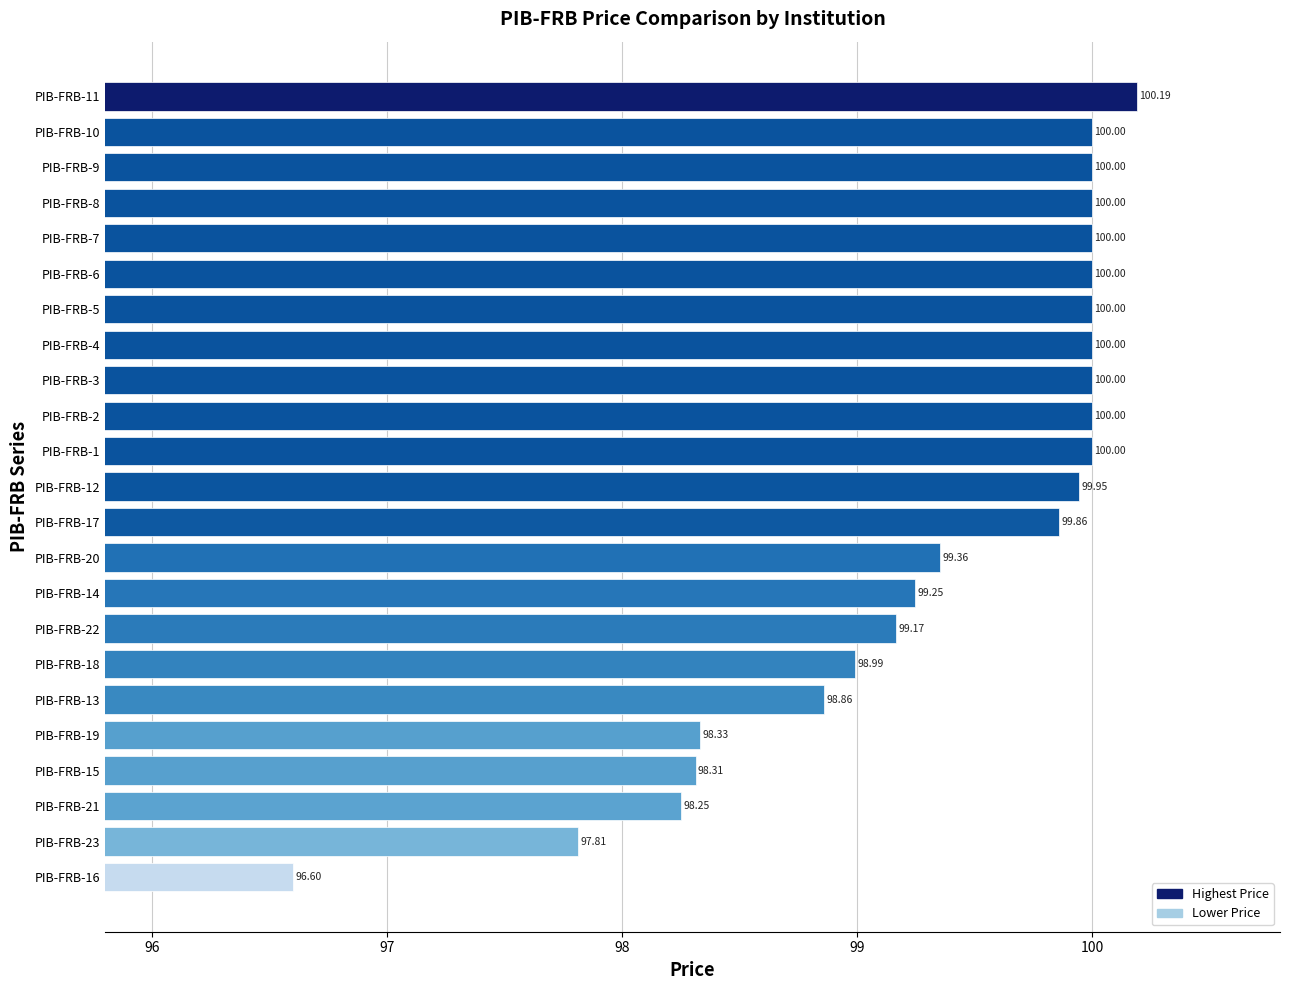

How many bars are there in total?

23